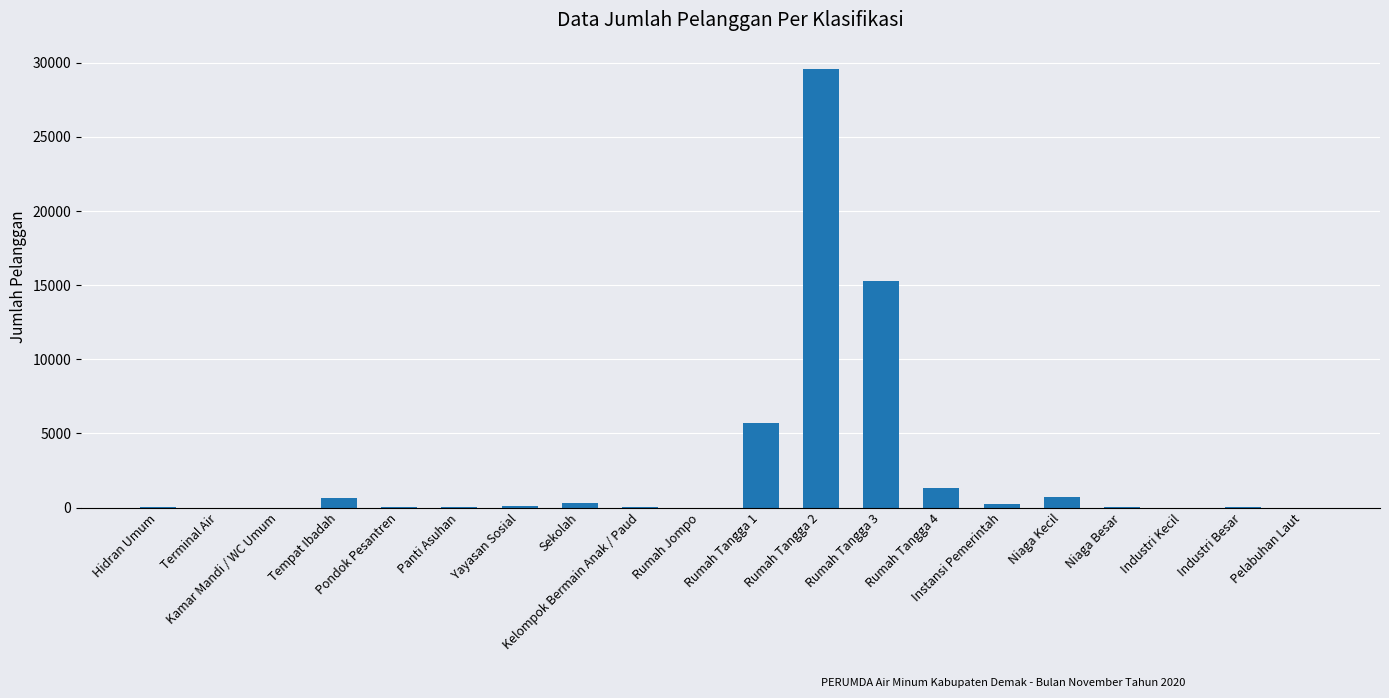

What is the sum of all values?

53959